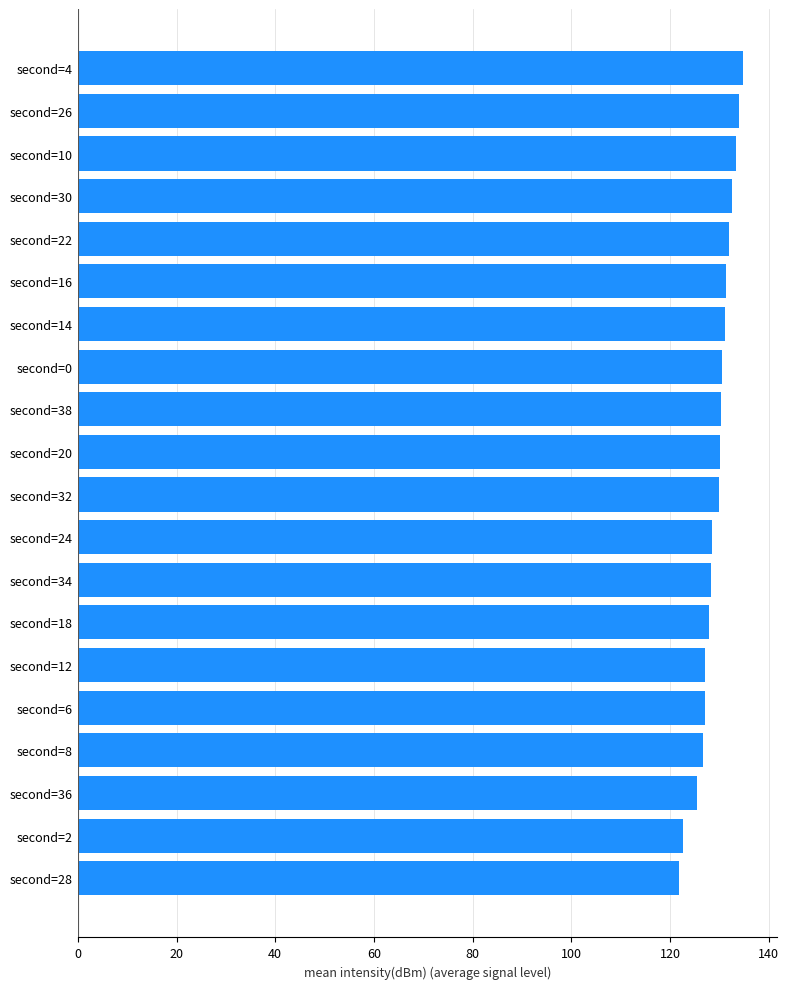

What is the smallest value displayed?

121.9